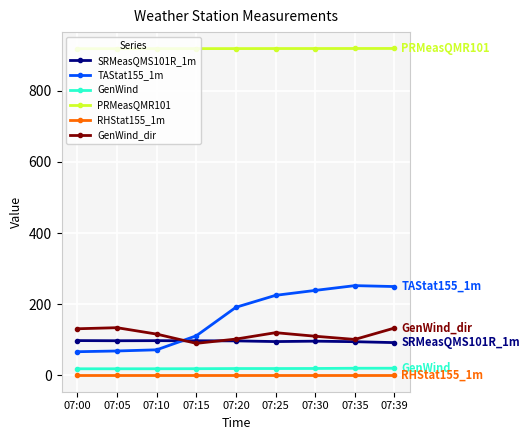

At how many categories does at least one series exceed 538?

9